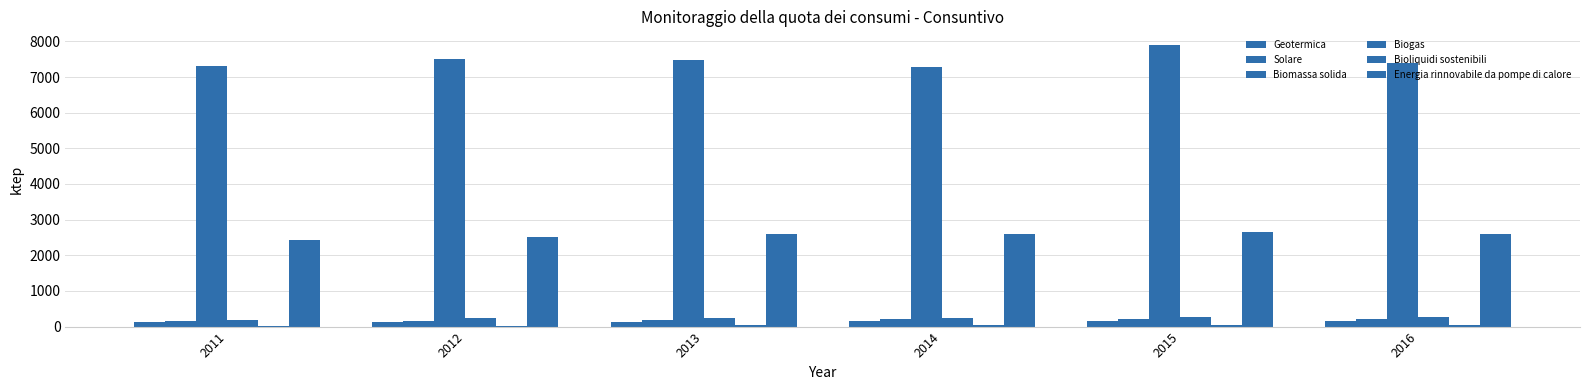

What is the smallest value displayed?

20.7